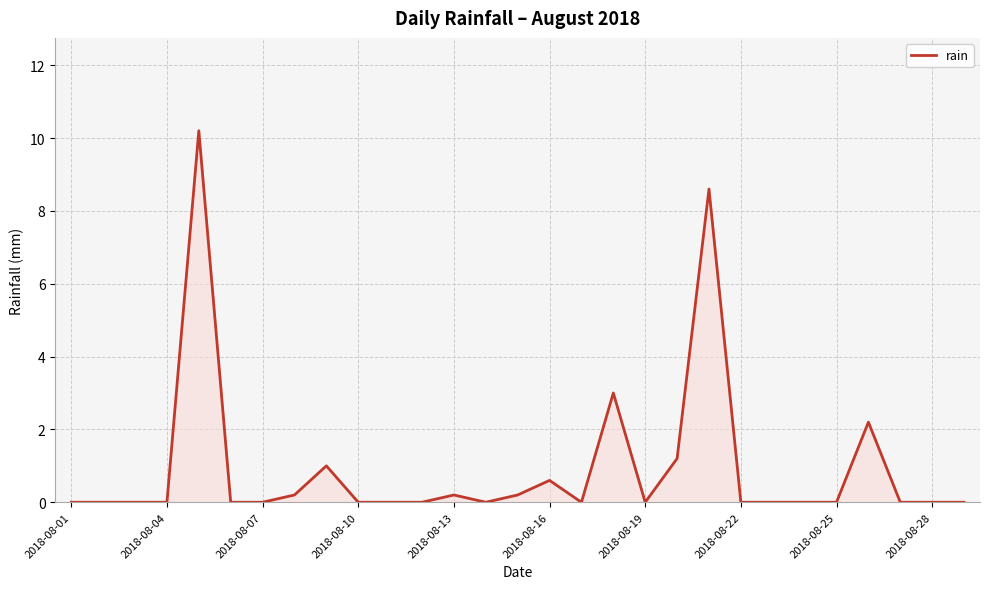

What is the maximum value shown in the chart?

10.2